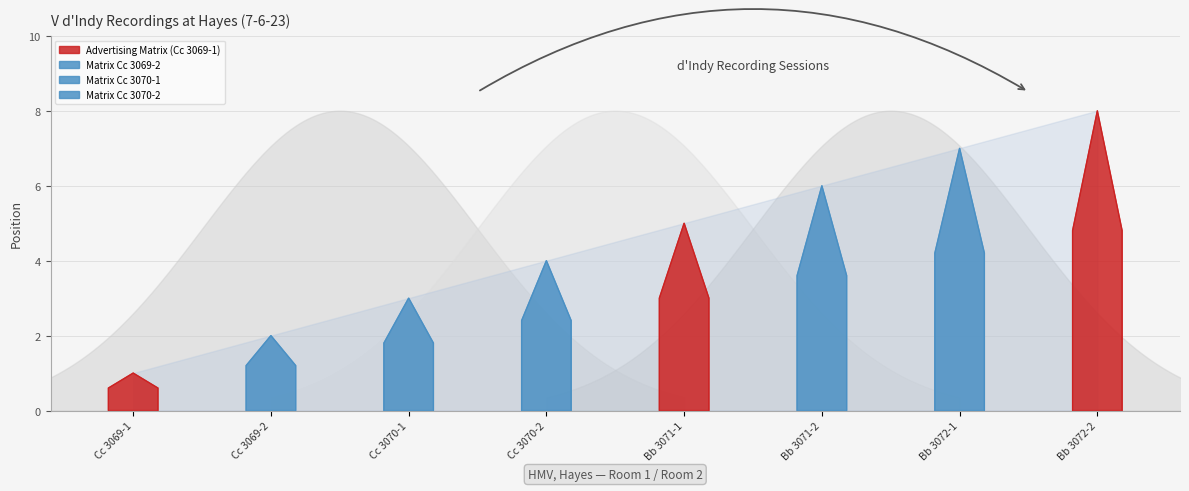

Approximately how many times larger is the value at Cc 3070-1 compared to Bb 3071-1?

0.6